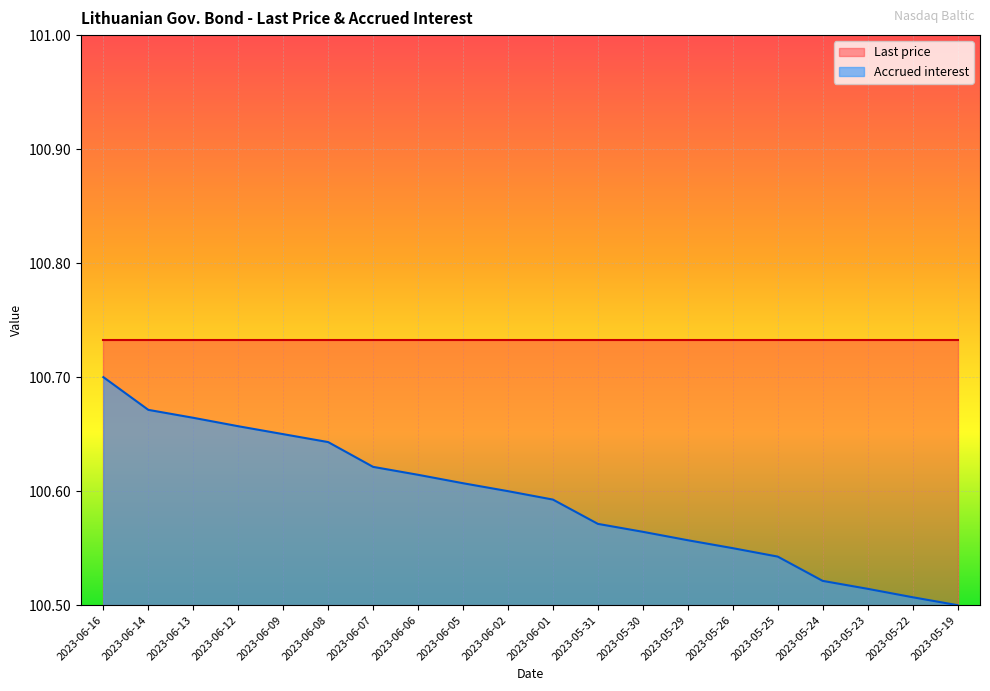

How many values are between 100 and 101?

20